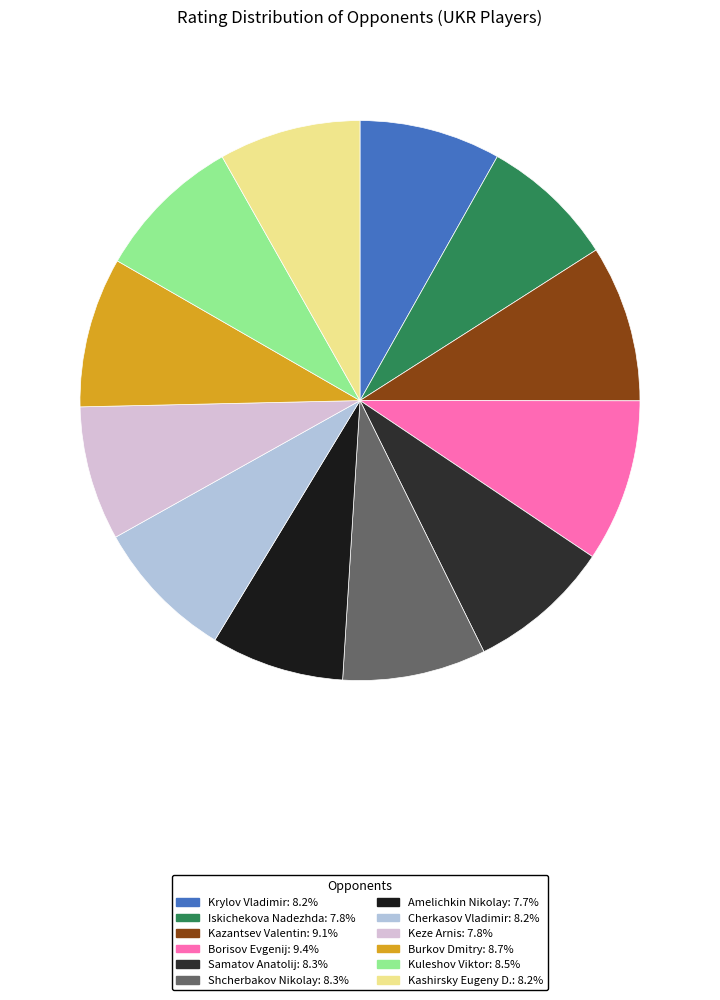

Do Samatov Anatolij and Burkov Dmitry together represent more than half of the pie?

No